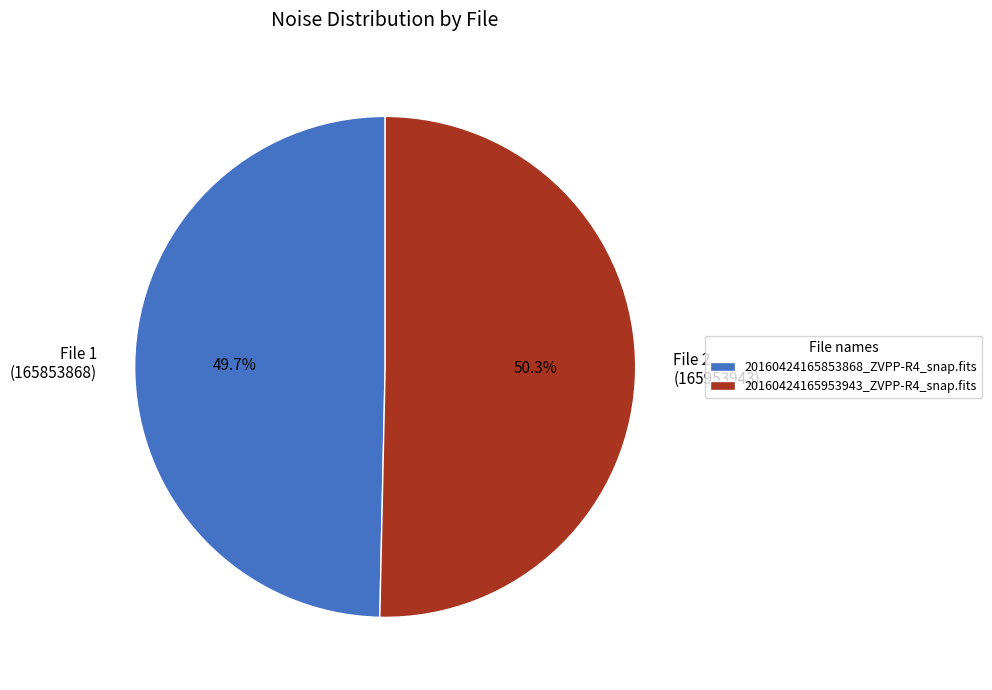

Does 20160424165853868_ZVPP-R4_snap.fits account for over 50% of the chart?

No